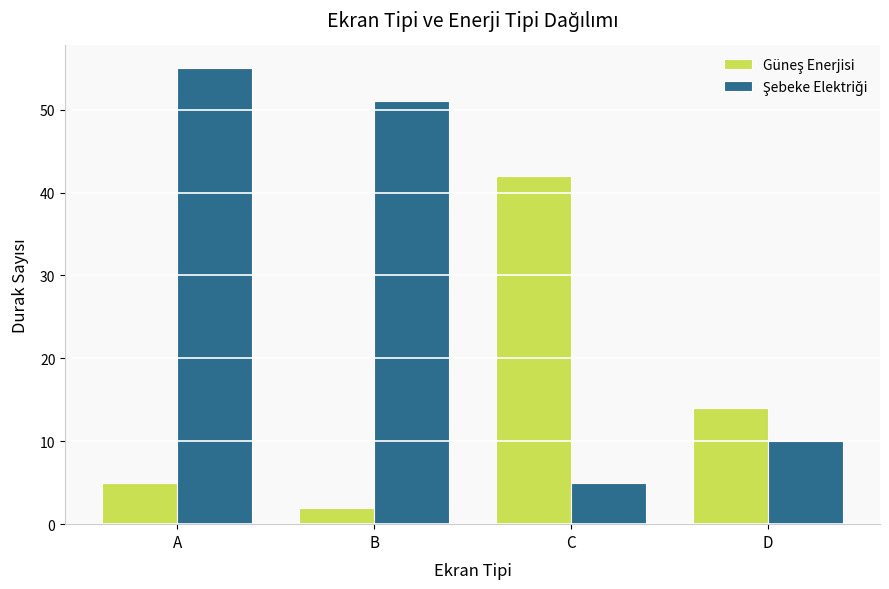

What is the difference between the highest and lowest values at B?

49